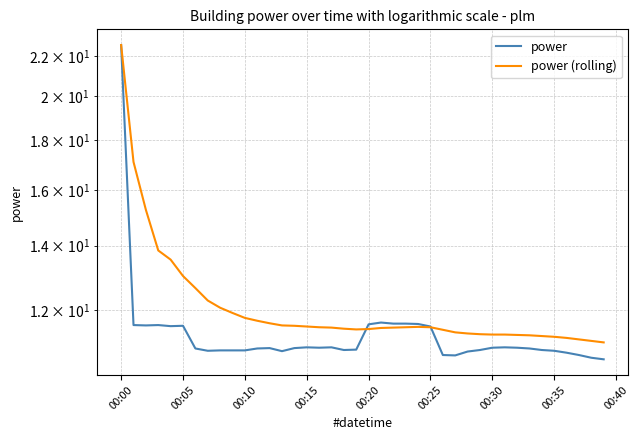

How many interior local valleys does the power (rolling) series have?

1